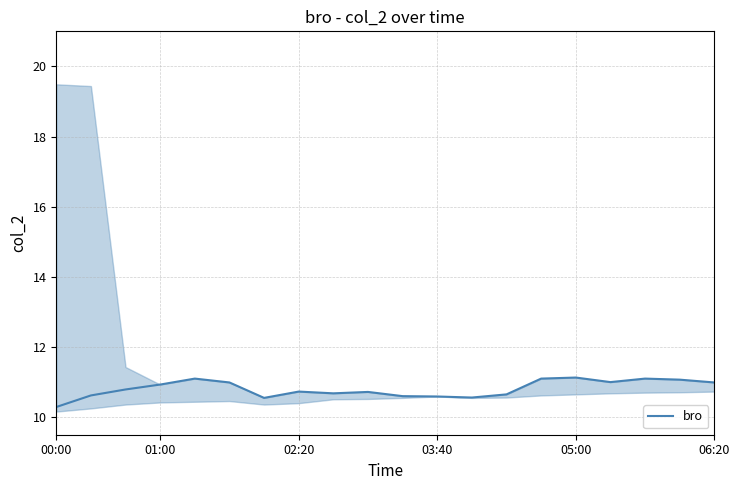

What is the highest value of the bro series?

11.1